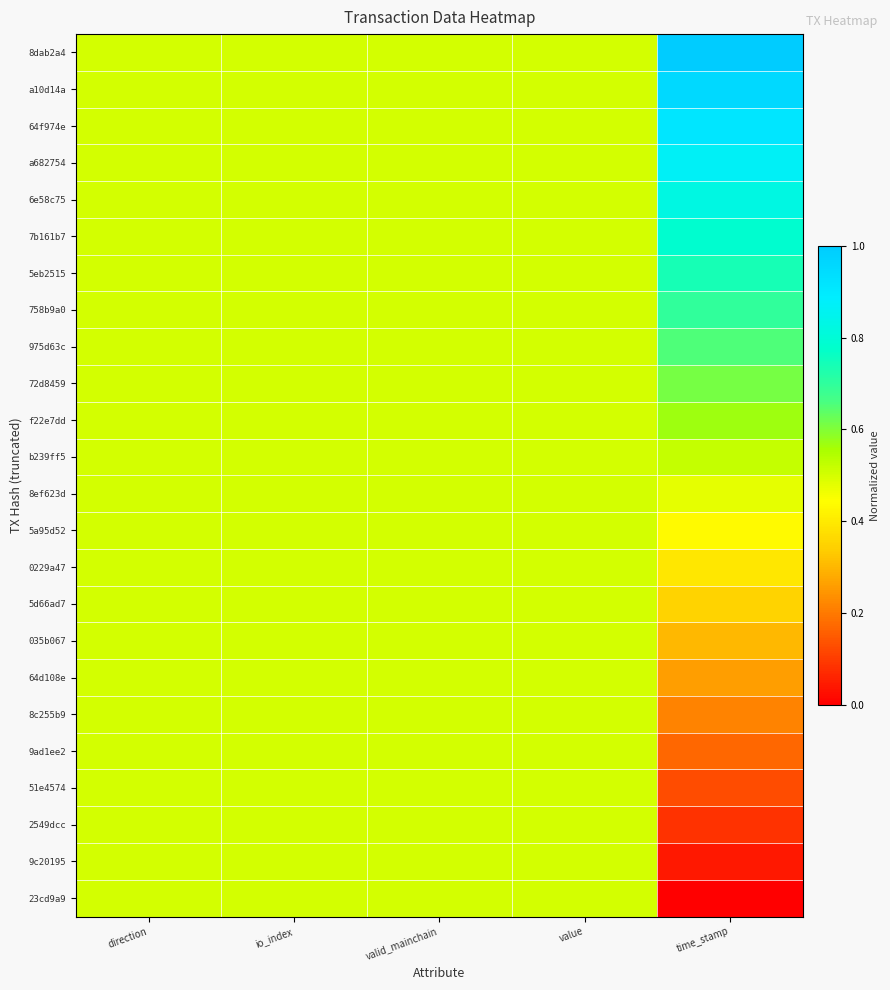

At how many categories does at least one series exceed 0?

5